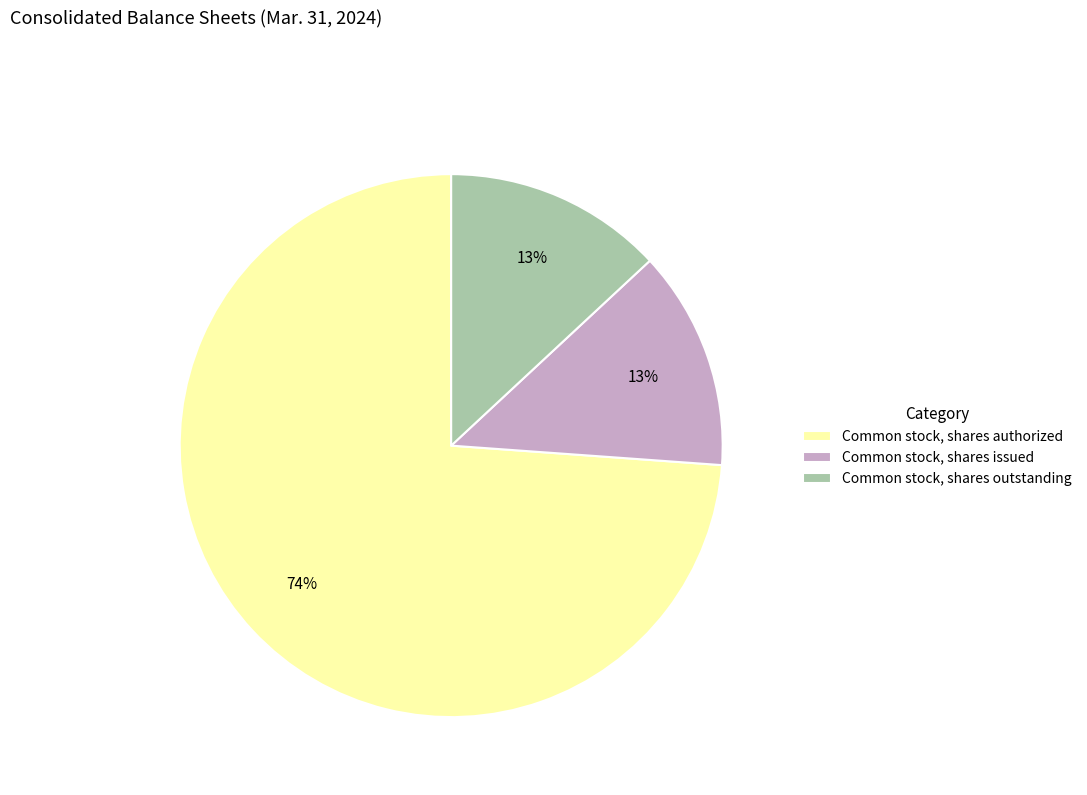

To the nearest percent, what is the average slice percentage?

33%